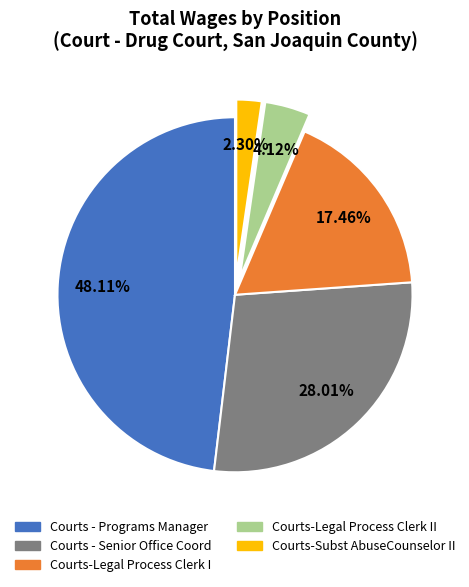

What portion of the pie excludes Courts - Senior Office Coord?

72.0%